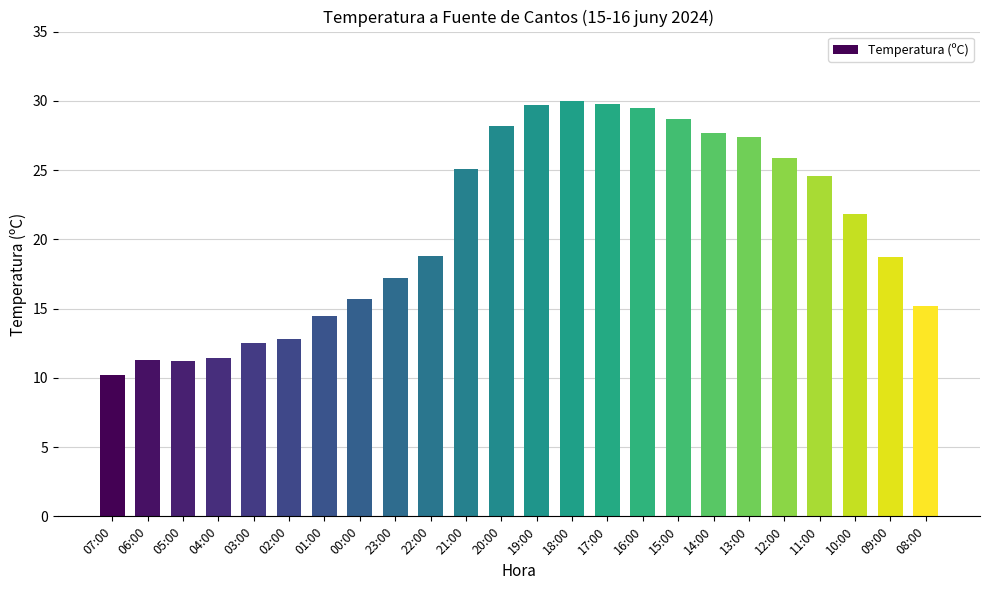

What is the label of the 6th bar from the right?

13:00